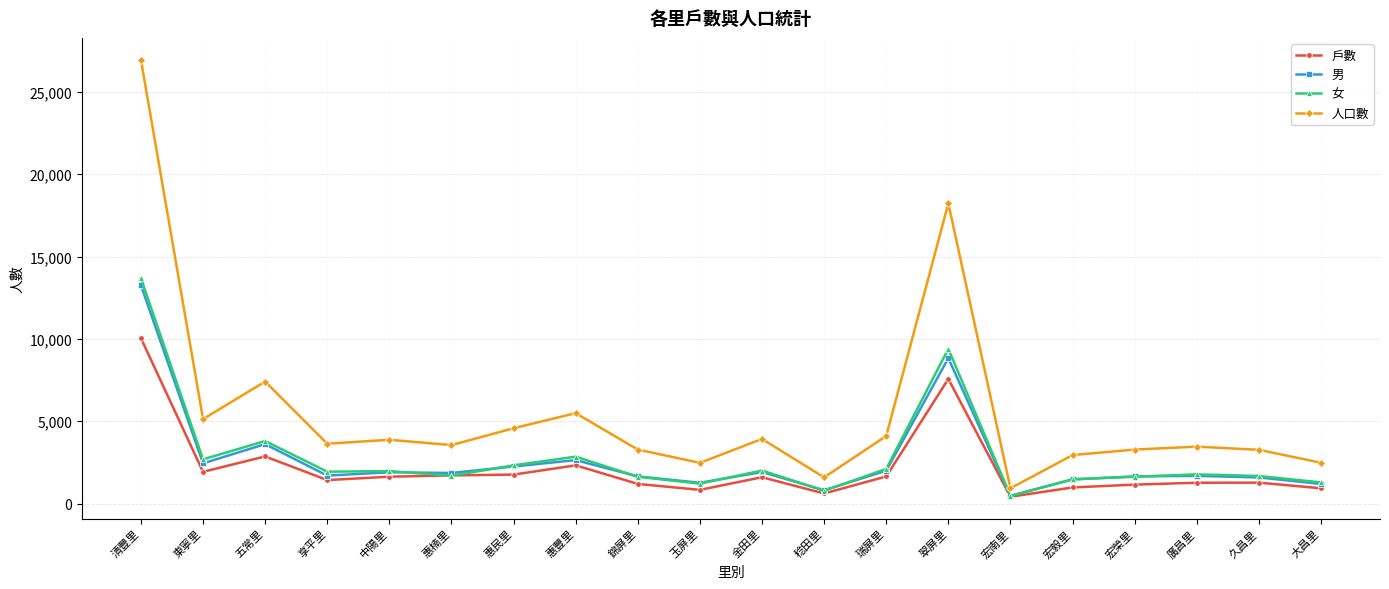

What value does the 男 series have at 五常里?

3610